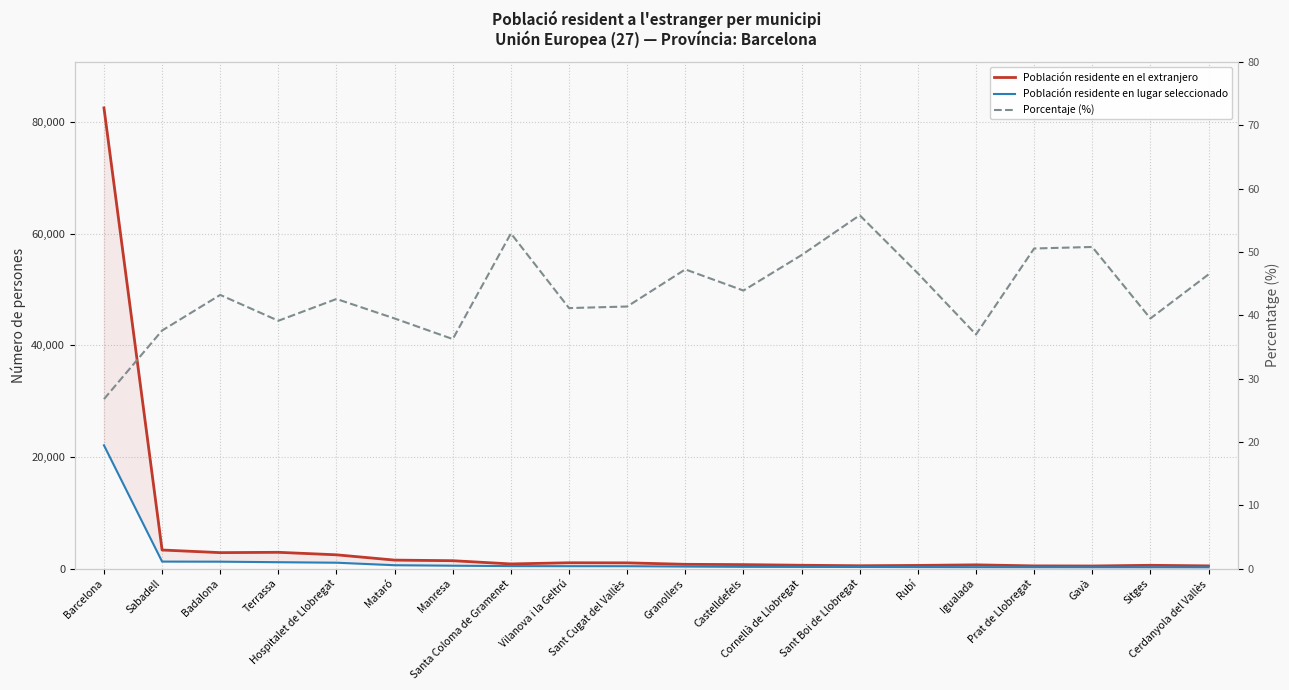

Reading left to right, transcribe all the data shown in this chart.

Población residente en el extranjero: Barcelona=82547.0	Sabadell=3321.0	Badalona=2852.0	Terrassa=2909.0	Hospitalet de Llobregat=2460.0	Mataró=1512.0	Manresa=1405.0	Santa Coloma de Gramenet=826.0	Vilanova i la Geltrú=1036.0	Sant Cugat del Vallès=1020.0	Granollers=758.0	Castelldefels=704.0	Cornellà de Llobregat=590.0	Sant Boi de Llobregat=502.0	Rubí=560.0	Igualada=663.0	Prat de Llobregat=475.0	Gavà=457.0	Sitges=580.0	Cerdanyola del Vallès=478.0
Población residente en lugar seleccionado: Barcelona=22081.0	Sabadell=1248.0	Badalona=1232.0	Terrassa=1138.0	Hospitalet de Llobregat=1047.0	Mataró=597.0	Manresa=509.0	Santa Coloma de Gramenet=437.0	Vilanova i la Geltrú=426.0	Sant Cugat del Vallès=422.0	Granollers=358.0	Castelldefels=309.0	Cornellà de Llobregat=292.0	Sant Boi de Llobregat=280.0	Rubí=261.0	Igualada=245.0	Prat de Llobregat=240.0	Gavà=232.0	Sitges=229.0	Cerdanyola del Vallès=222.0
Porcentaje (%): Barcelona=26.8	Sabadell=37.6	Badalona=43.2	Terrassa=39.1	Hospitalet de Llobregat=42.6	Mataró=39.5	Manresa=36.2	Santa Coloma de Gramenet=52.9	Vilanova i la Geltrú=41.1	Sant Cugat del Vallès=41.4	Granollers=47.2	Castelldefels=43.9	Cornellà de Llobregat=49.5	Sant Boi de Llobregat=55.8	Rubí=46.6	Igualada=37.0	Prat de Llobregat=50.5	Gavà=50.8	Sitges=39.5	Cerdanyola del Vallès=46.4